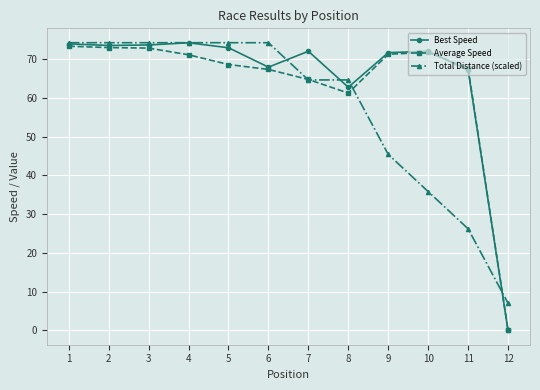

The value of Best Speed at 12 is 0.0. True or false?

True